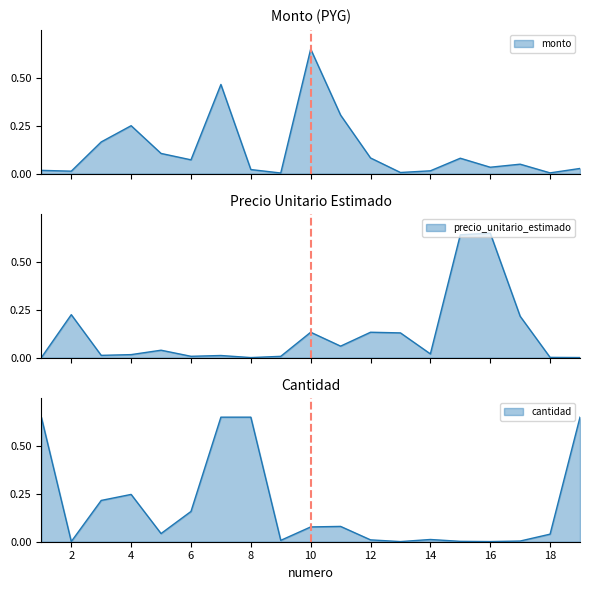

Is it true that precio_unitario_estimado equals 0.0 at 4?

False